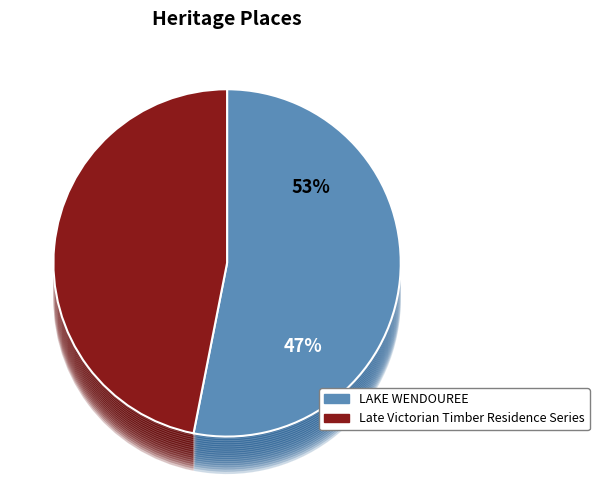

To the nearest percent, what is the combined percentage of Late Victorian Timber Residence Series and LAKE WENDOUREE?

100%